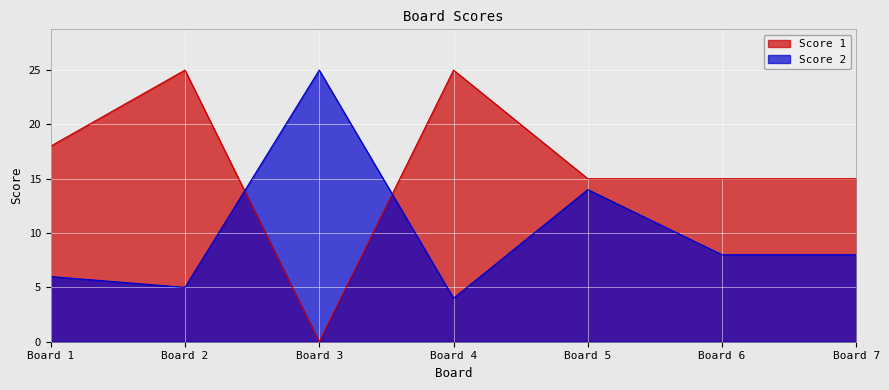

What is the difference between the highest and lowest values at Board 2?

20